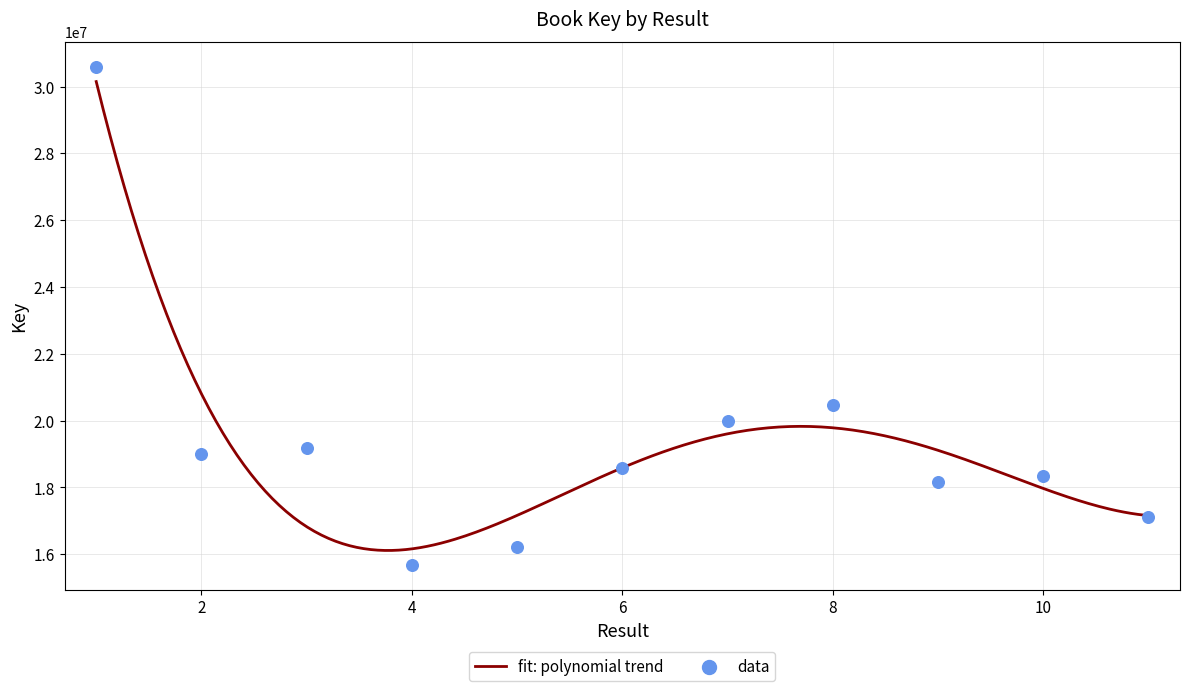

Approximately how many times larger is the value at 7 compared to 5?

1.2